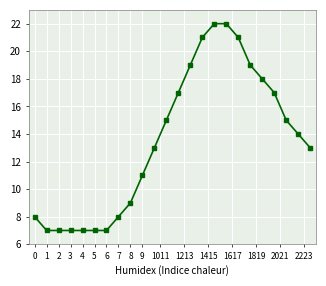

What is the smallest value displayed?

7